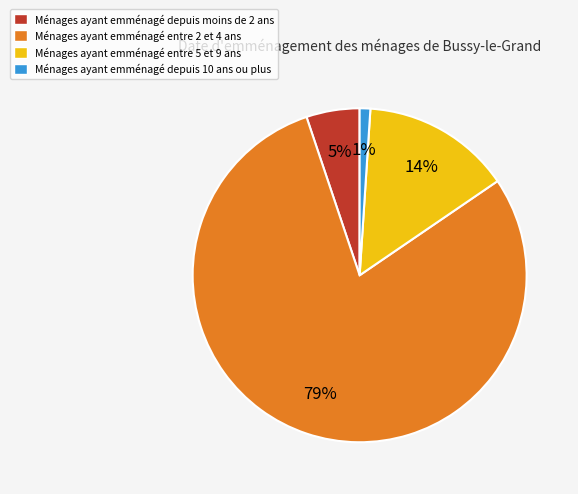

Count the number of slices in the pie.

4